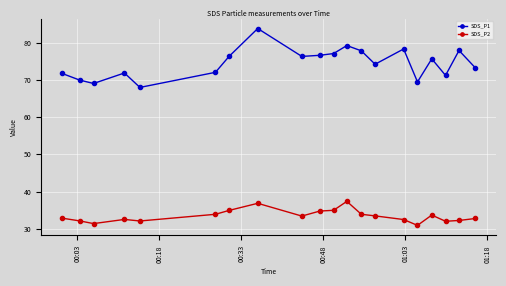

At how many categories does at least one series exceed 56?

20